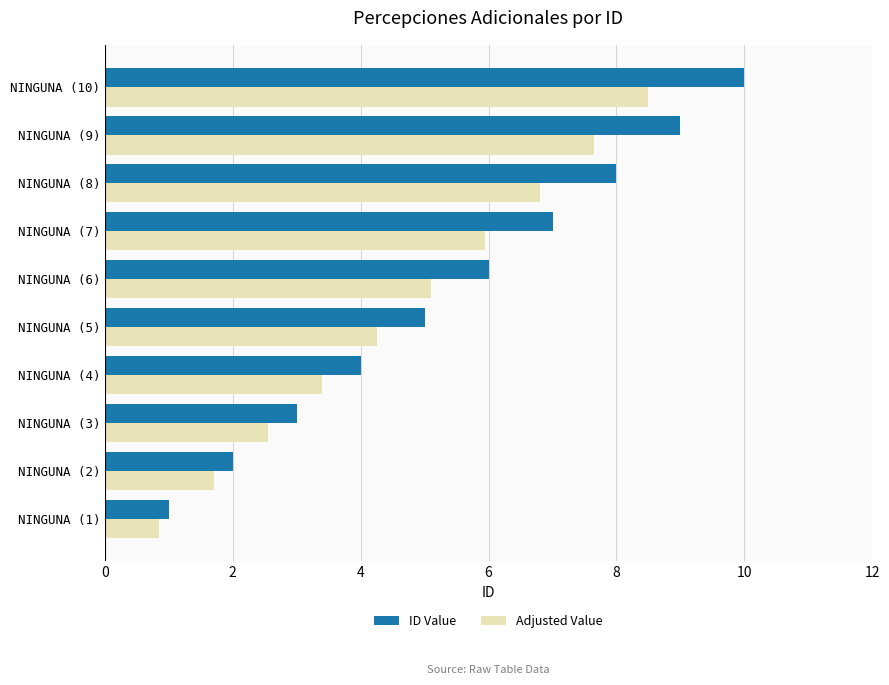

Between NINGUNA (5) and NINGUNA (8), which series saw the biggest shift?

ID Value